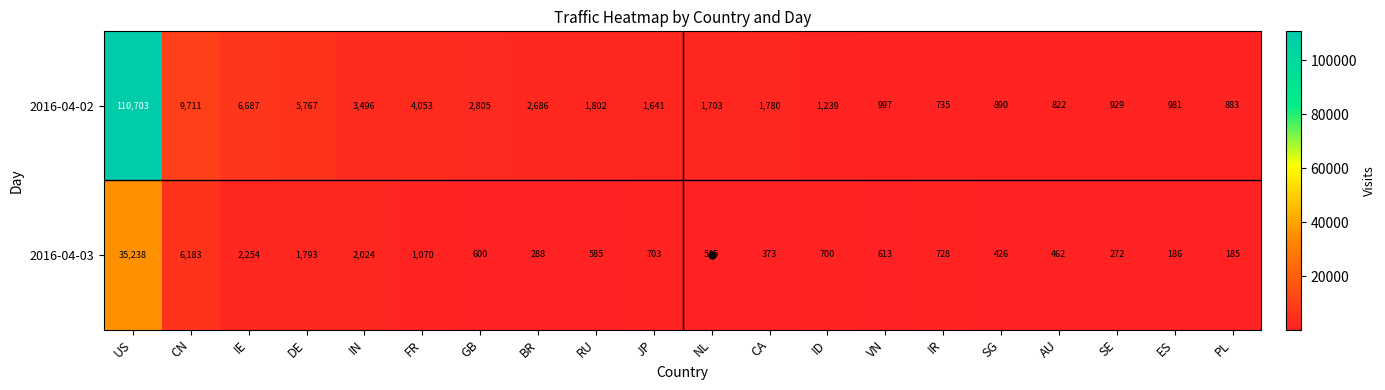

What is the total value across all series at NL?

2248